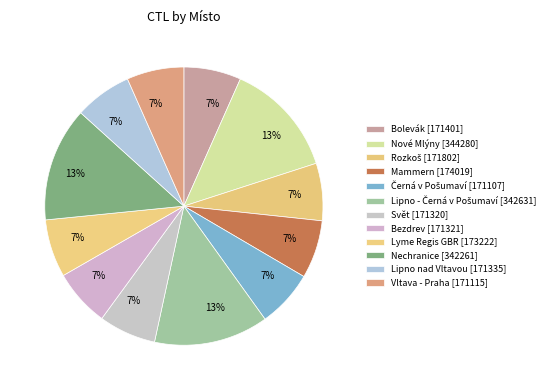

How many segments does this pie chart have?

12